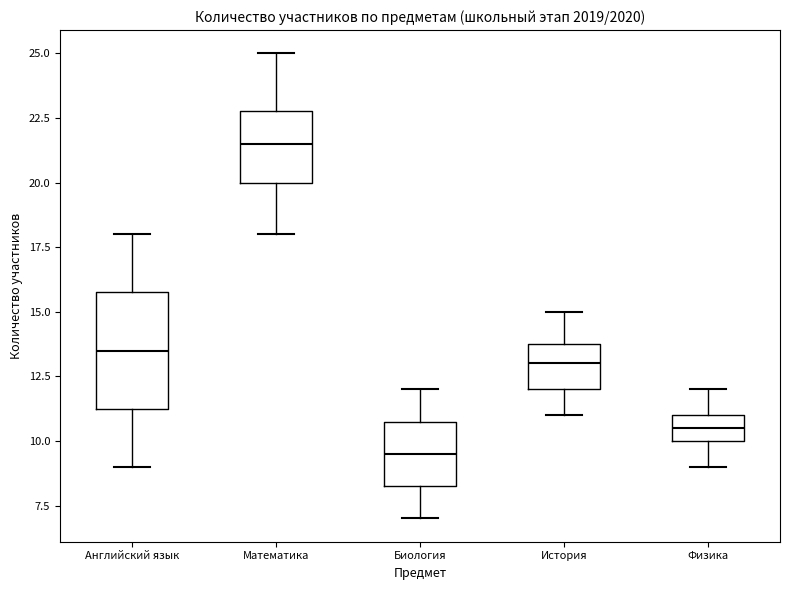

Reading left to right, transcribe this box plot: for each box, give where its median line is, the range the box spans, and where its two whiskers end, as read against the y-axis. The values are not printed on the chart, so give them approximately, as read against the axis.

Английский язык: median 13.5, box 11.5 to 16.0, whiskers 9.0 to 18.0
Математика: median 21.5, box 20.0 to 23.0, whiskers 18.0 to 25.0
Биология: median 9.5, box 8.5 to 11.0, whiskers 7.0 to 12.0
История: median 13.0, box 12.0 to 14.0, whiskers 11.0 to 15.0
Физика: median 10.5, box 10.0 to 11.0, whiskers 9.0 to 12.0